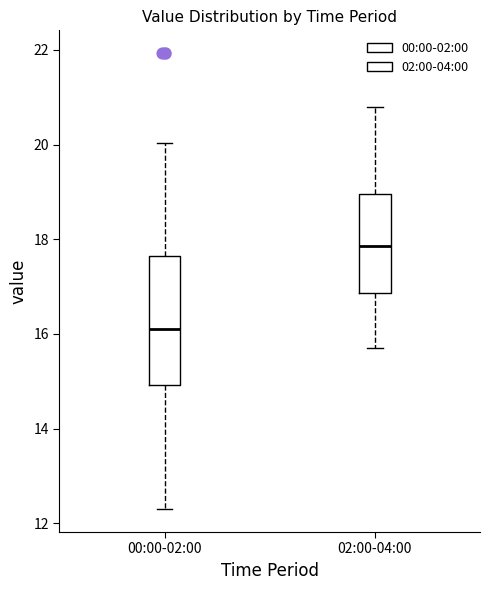

Where is the lower edge of the box for 00:00-02:00 on the y-axis? The values are not printed on the chart, so give them approximately, as read against the axis.

15.0